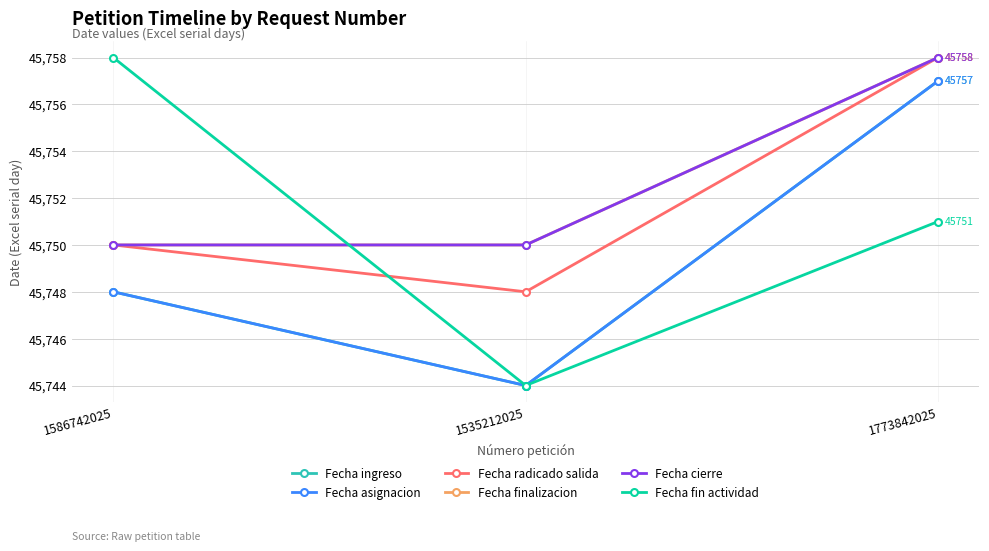

Rank the series at 1586742025 from highest to lowest value.

Fecha fin actividad, Fecha radicado salida, Fecha finalizacion, Fecha cierre, Fecha ingreso, Fecha asignacion